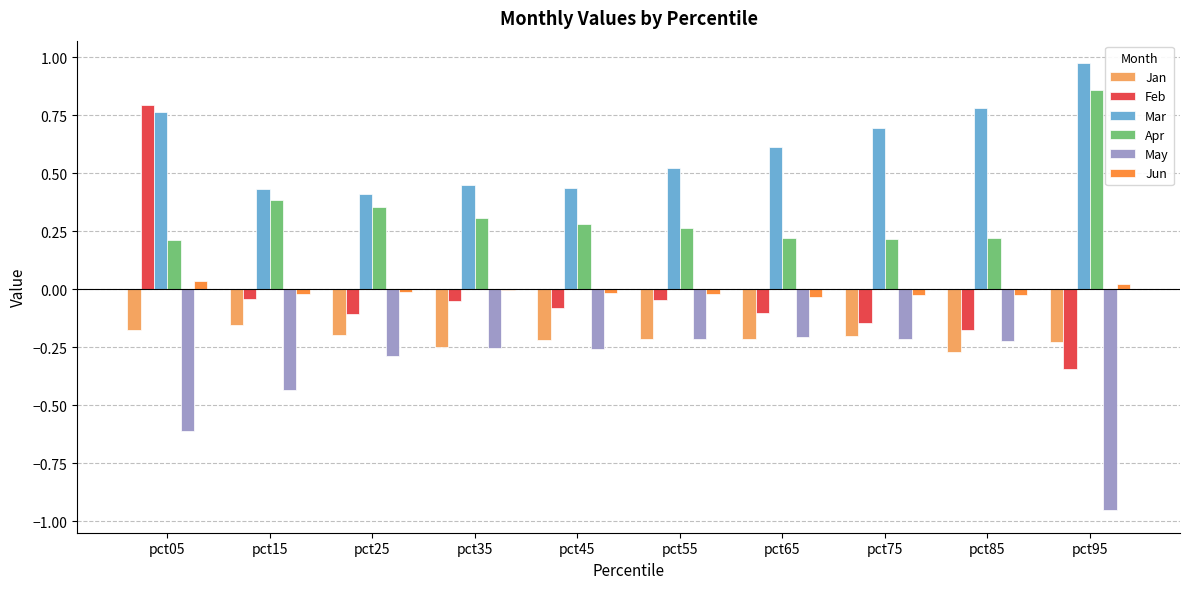

At which label does Feb reach its peak?

pct05